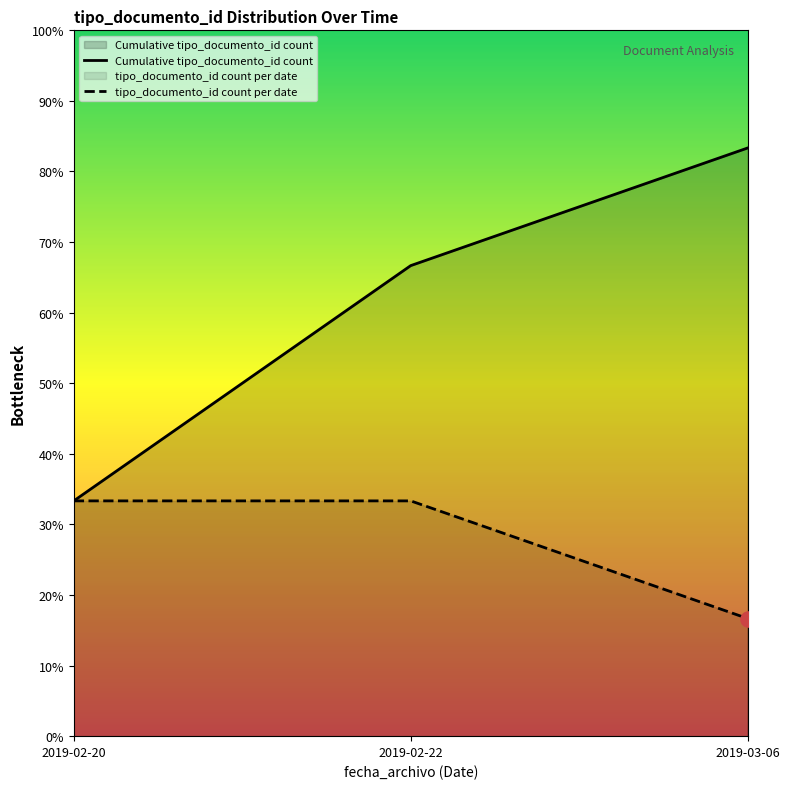

Which series has the largest total across all categories?

Cumulative tipo_documento_id count